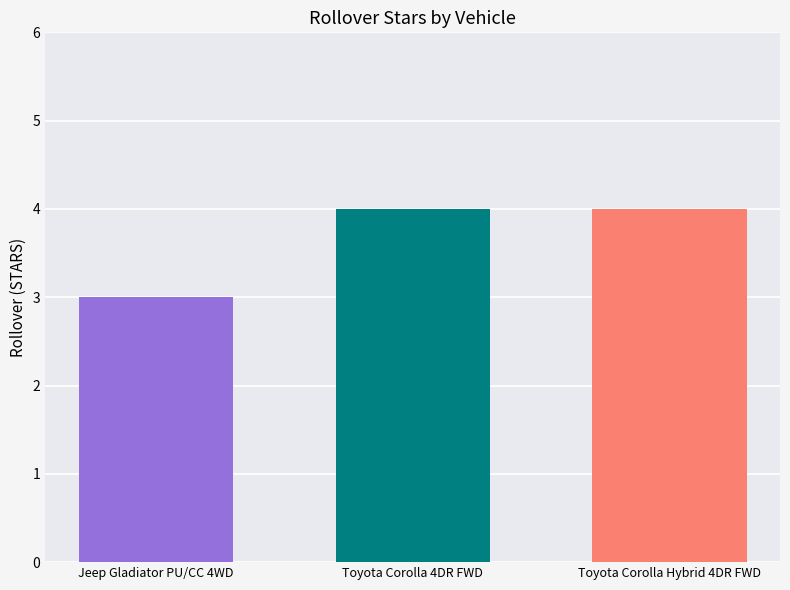

What is the smallest value displayed?

3